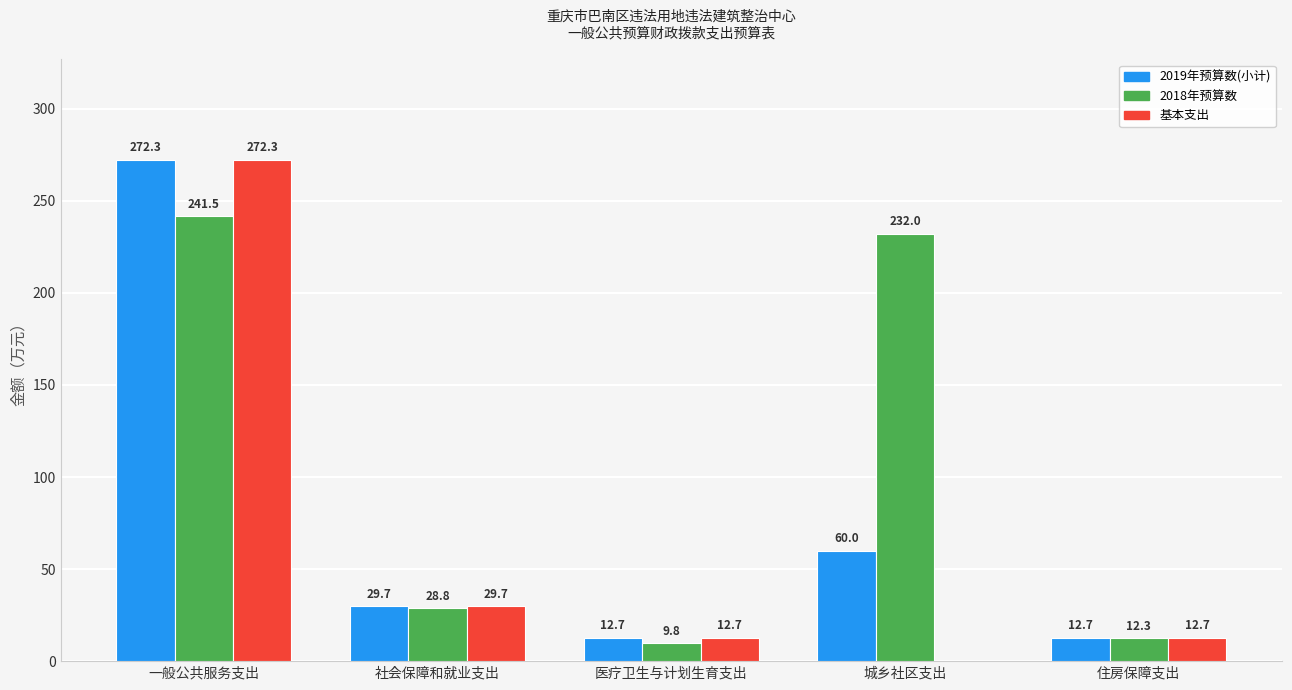

Is the value of 2018年预算数 at 城乡社区支出 greater than the value of 基本支出 at 社会保障和就业支出?

Yes